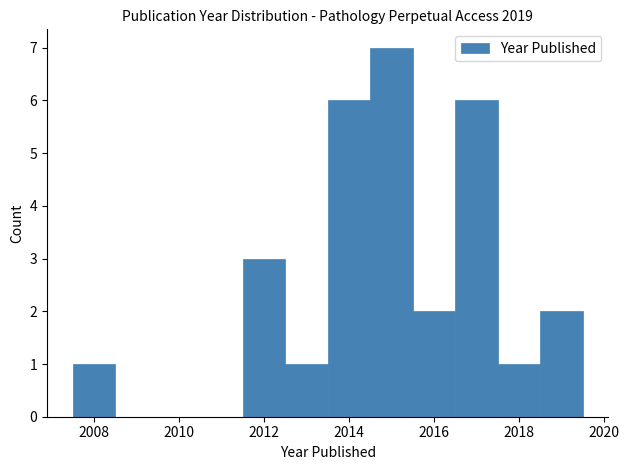

How tall is the bar that spans 2018.5 to 2019.5 on the x-axis? Neither the bar edges nor the heights are printed on the chart, so give them approximately, as read against the axes.

2